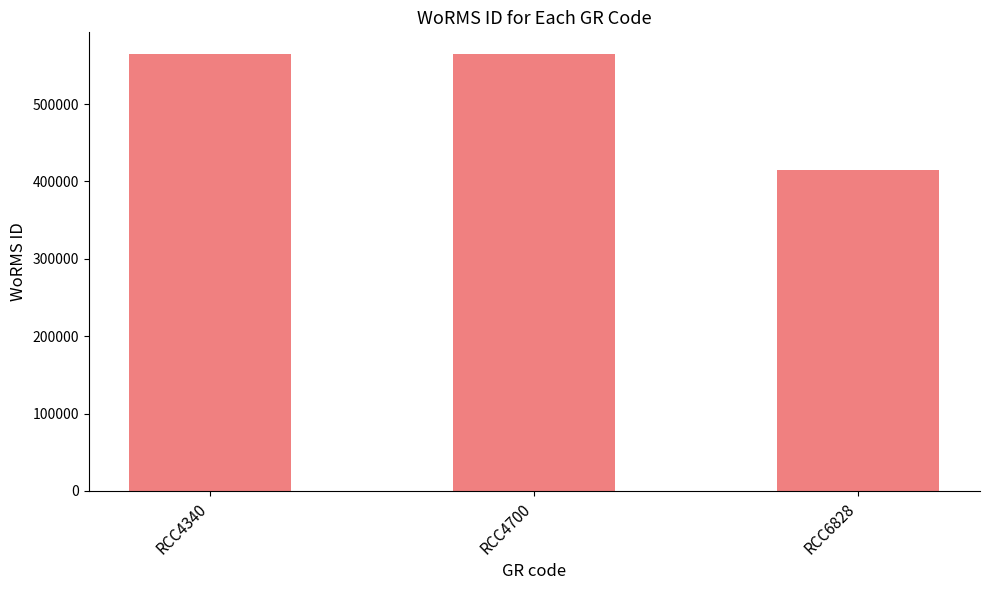

What is the value of the 1st bar from the left?

564479